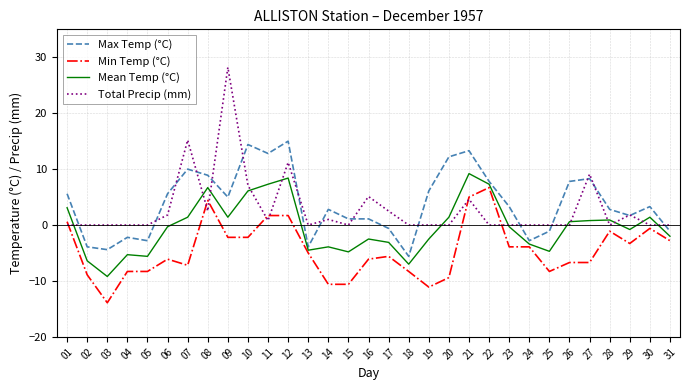

True or false: Total Precip (mm) has a value of 27.1 at 07.

False